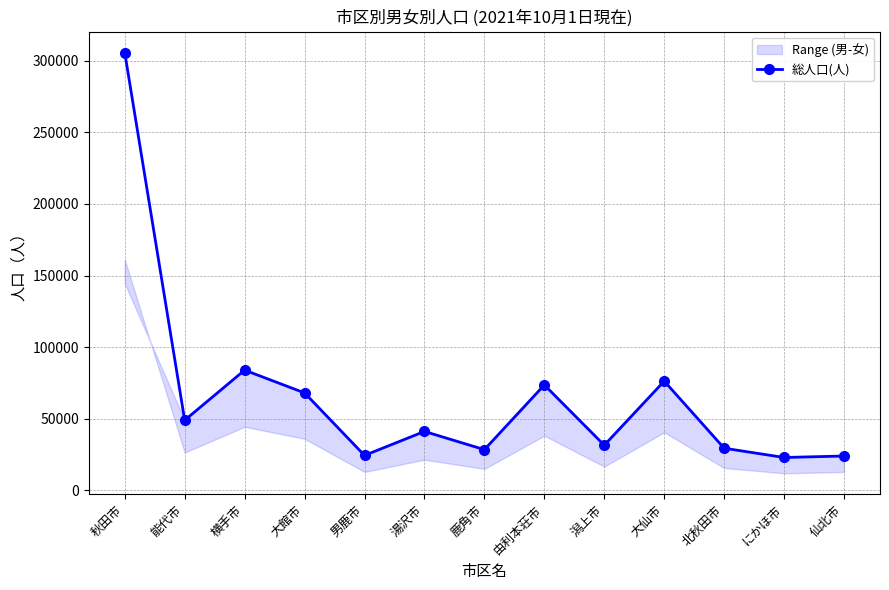

What is the difference between the values at 仙北市 and 大館市?

44047